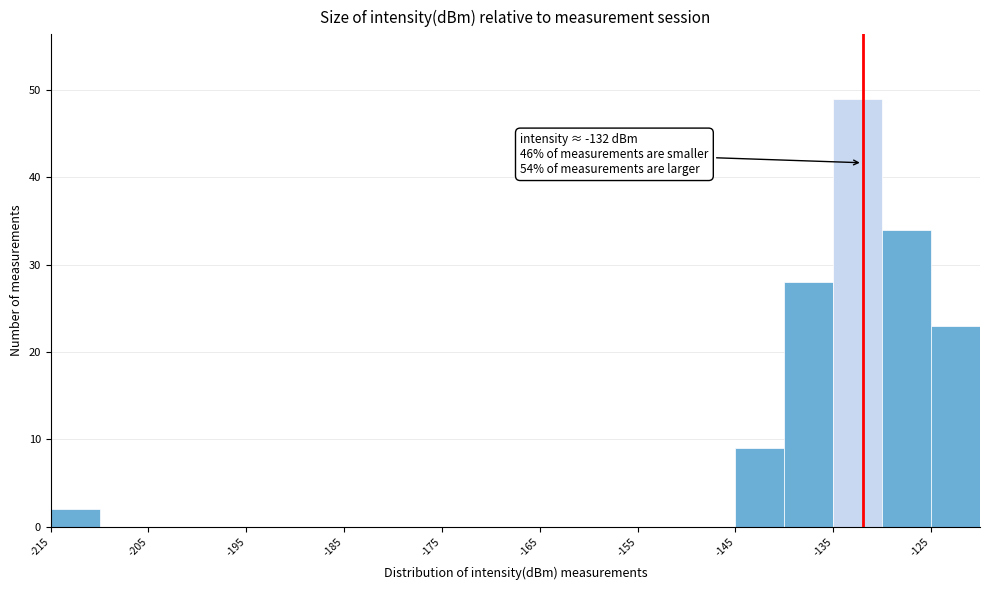

Over which range of the x-axis is the bar tallest?

-135 to -130